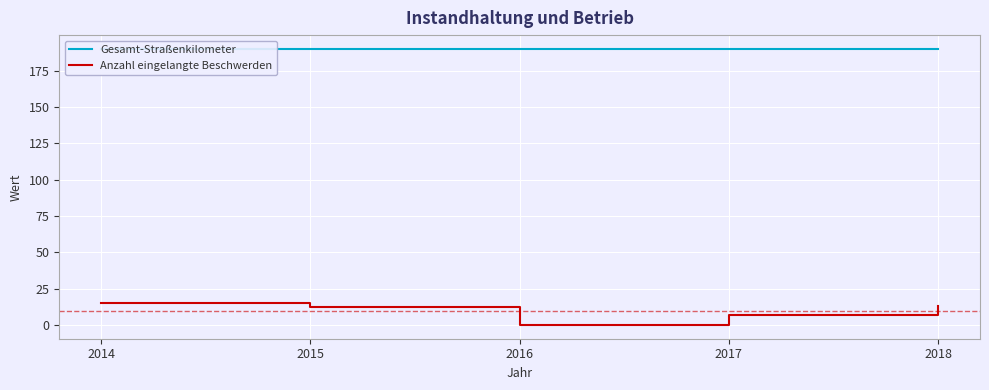

Which series changed the most between 2014 and 2018?

Anzahl eingelangte Beschwerden